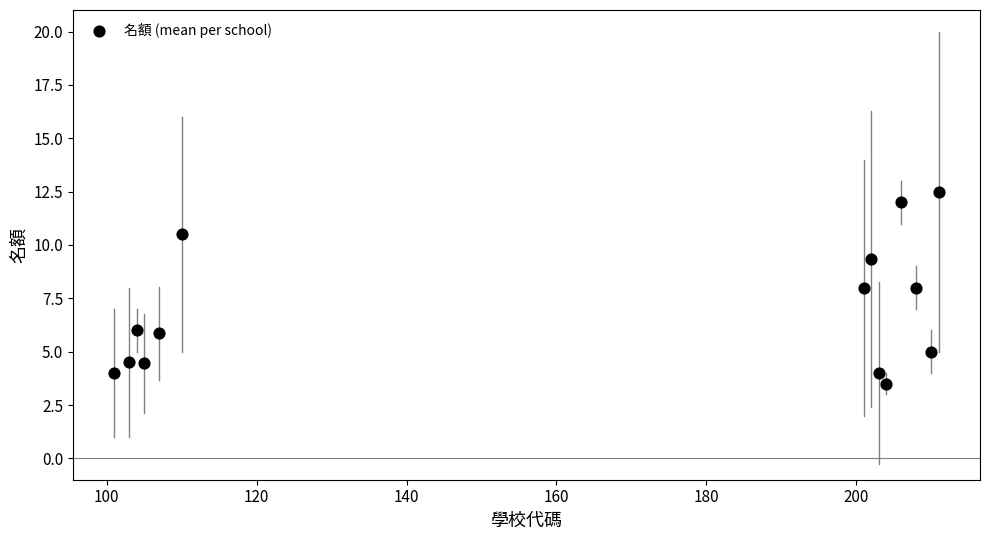

What is the range of X values (max minus min)?

110.0